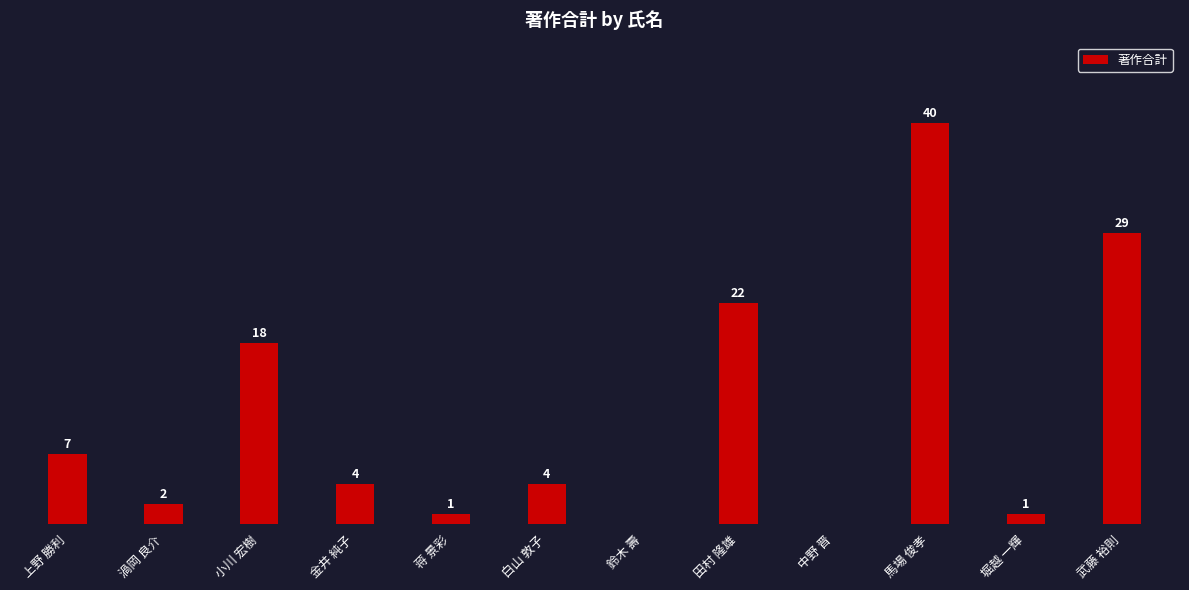

Are the bars horizontal?

No